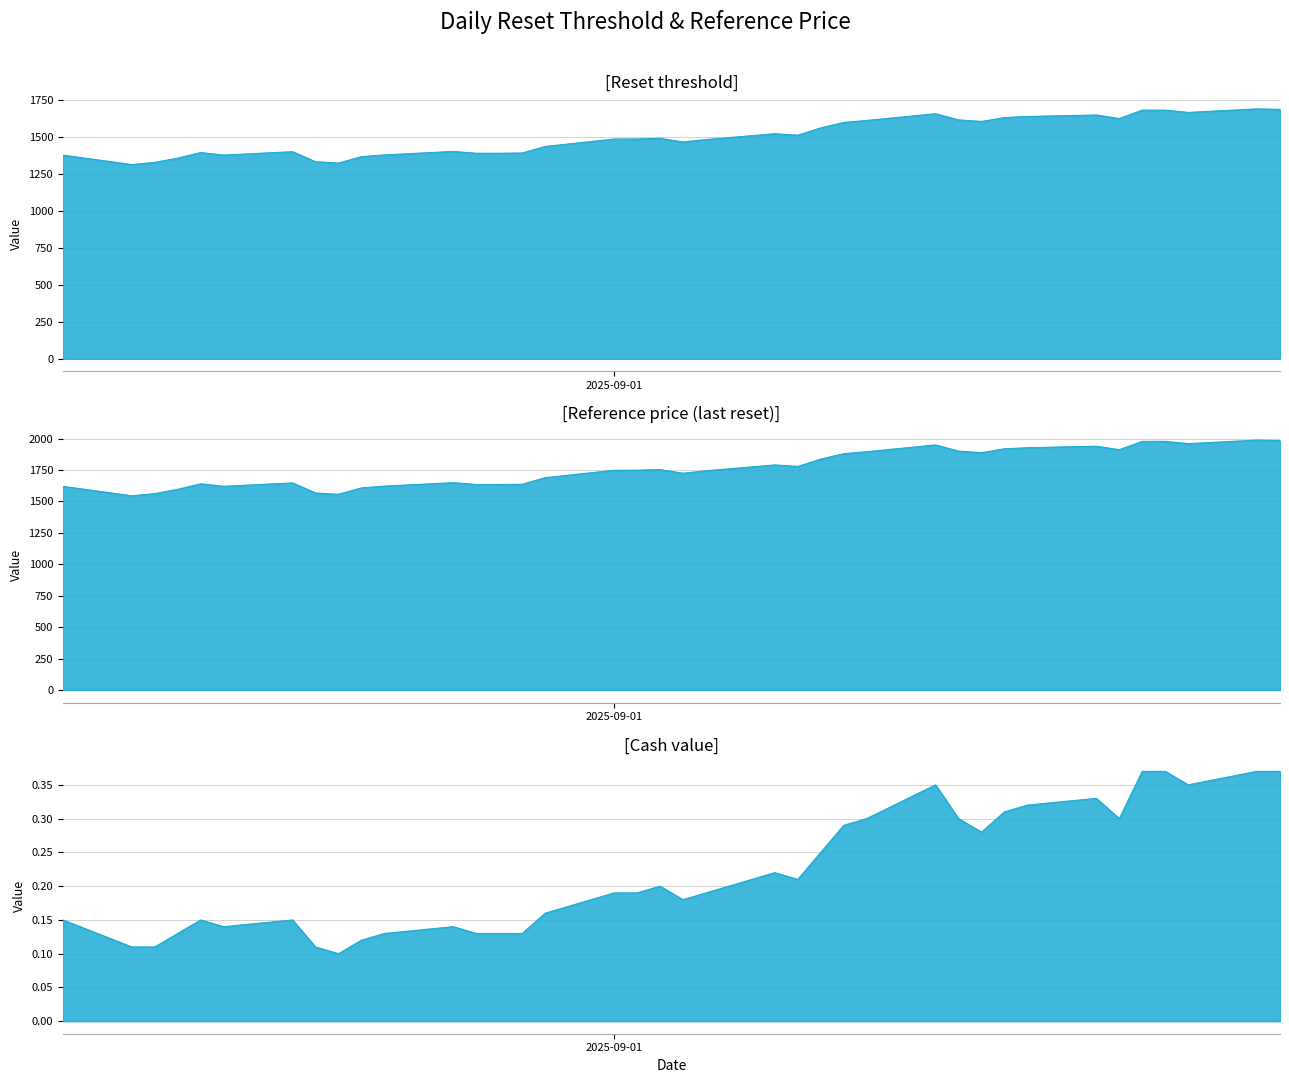

True or false: Reset threshold and Reference price (last reset) cross at least once.

False